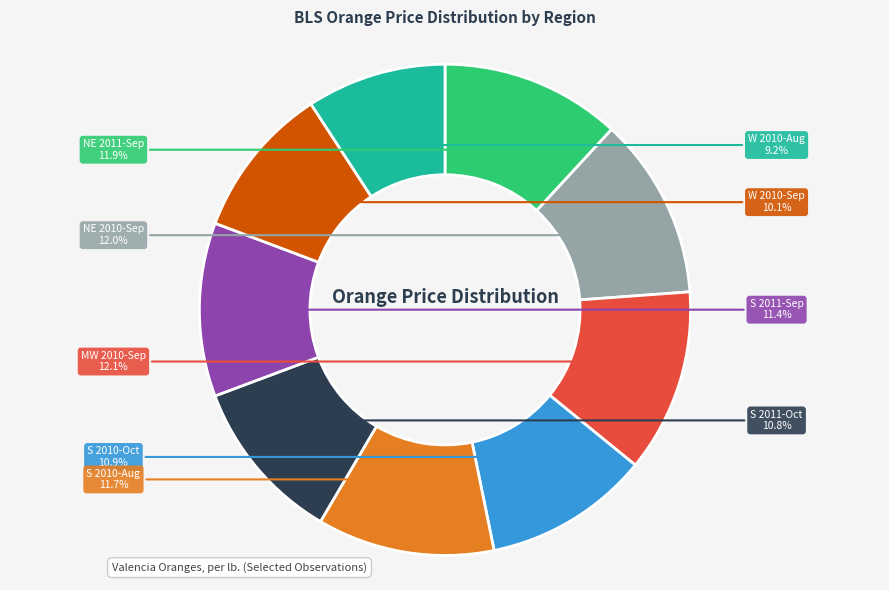

Which slice is the smallest?

W 2010-Aug